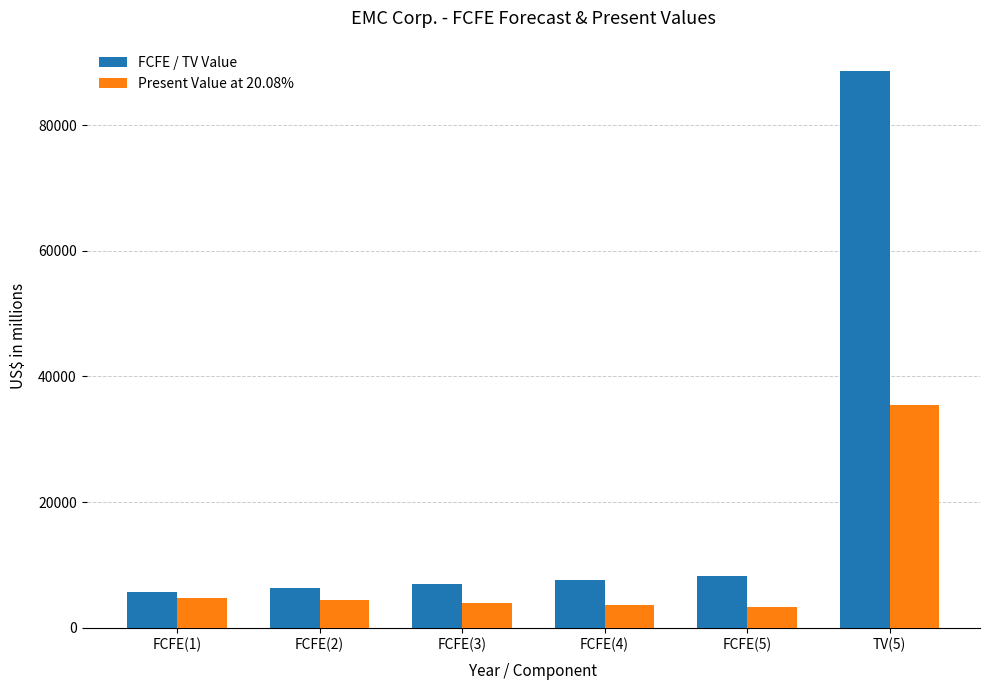

At which category is the sum across all series the highest?

TV(5)